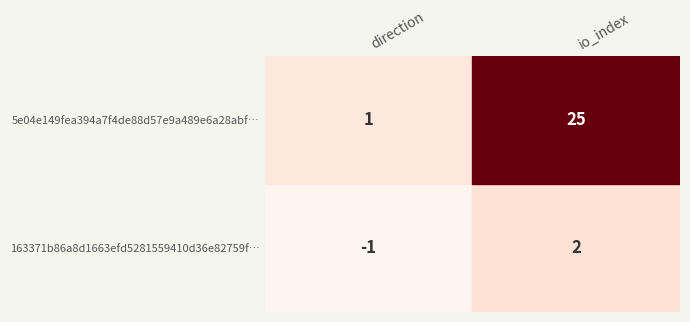

What is the greatest value displayed?

25